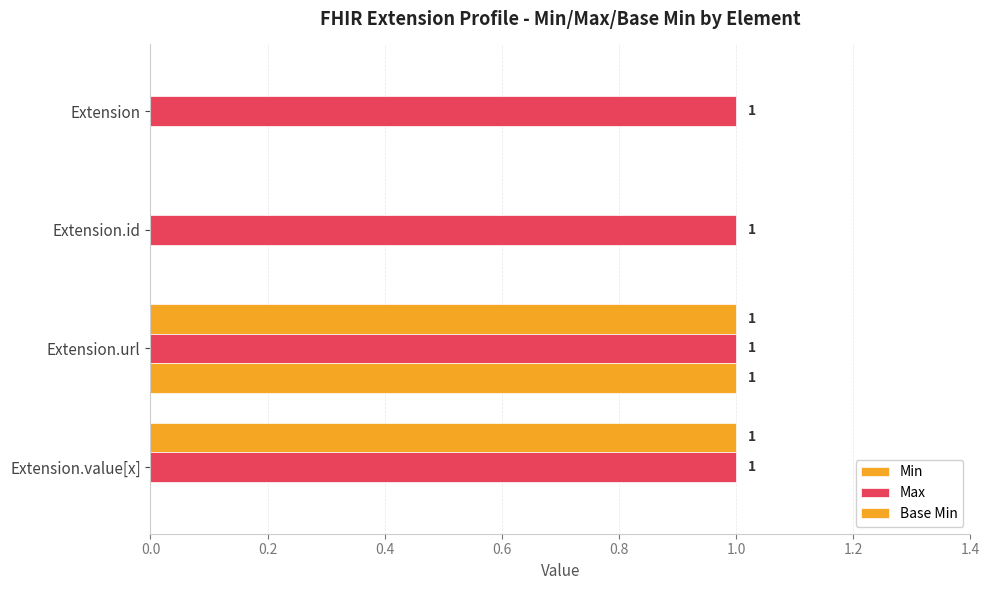

Count the number of categories in the chart.

4